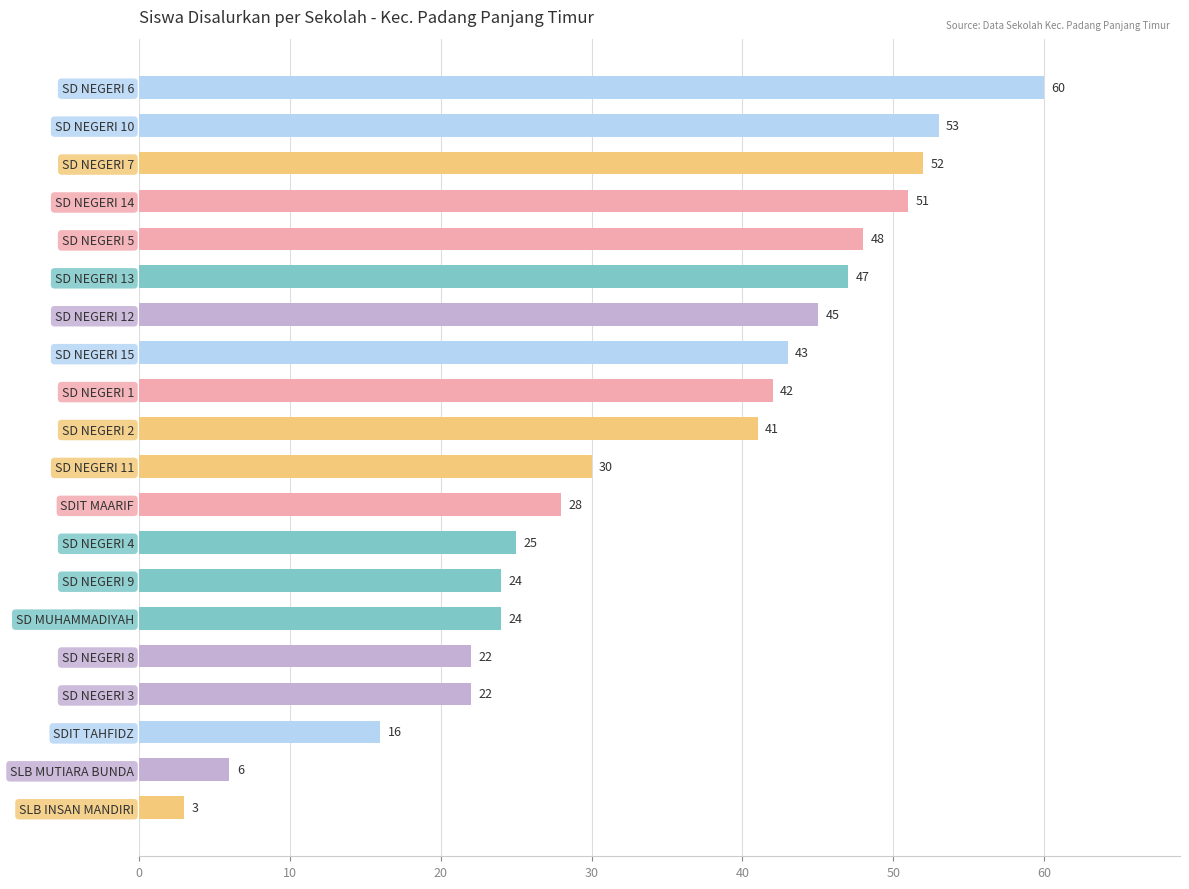

Where is the data nearest to the value 31?

SD NEGERI 11